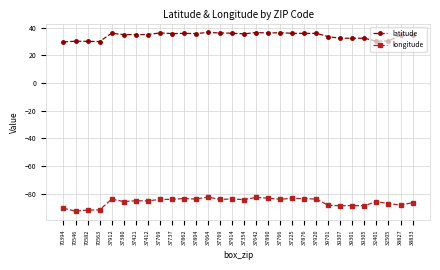

Count the number of data series in this chart.

2